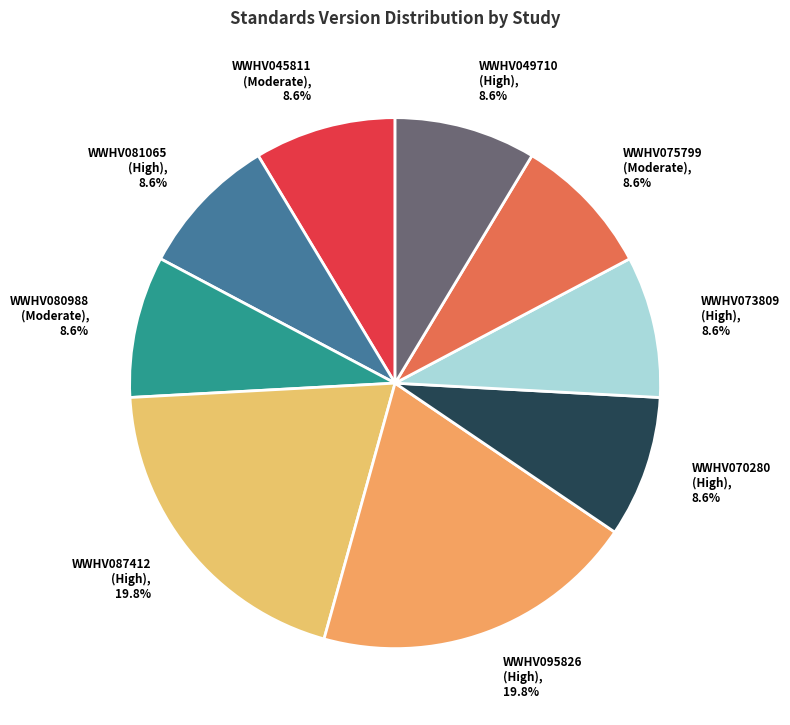

How many slices are in this pie chart?

9